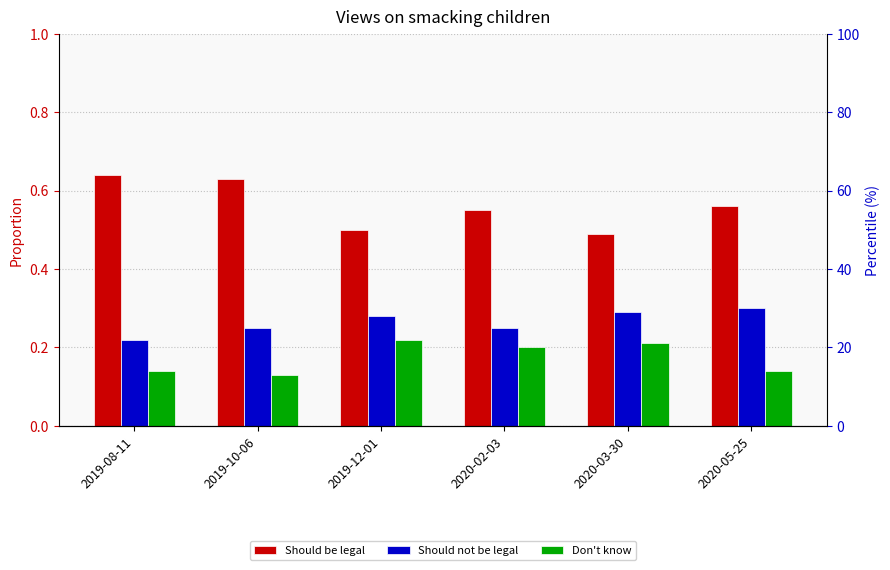

What is the label of the 3rd bar from the left?

2019-12-01